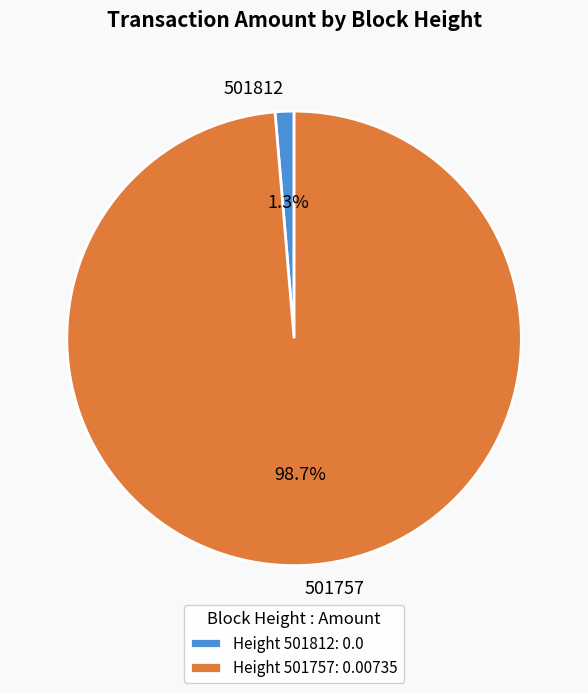

To the nearest percent, what is the difference between the 501757 and 501812 slice percentages?

97%